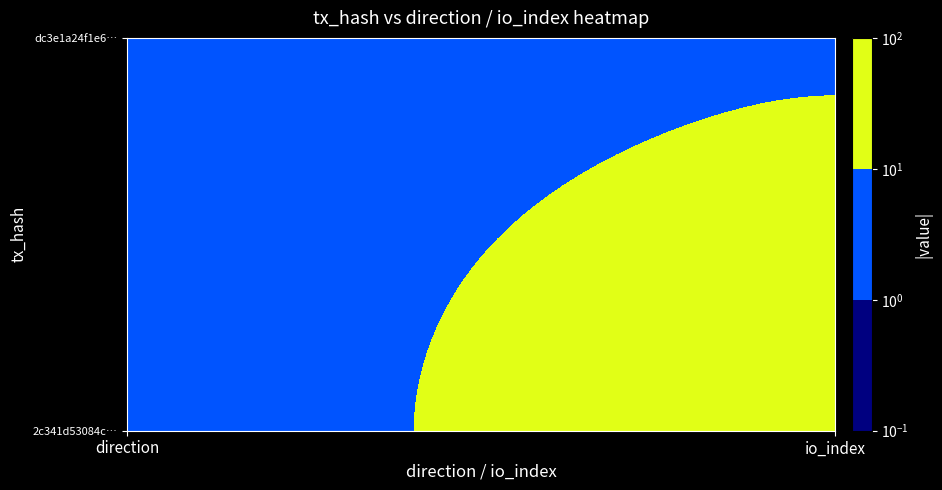

Count the dc3e1a24f1e6a4e067d4b1424e993bcaa386437 values in the range 1 to 9.

2